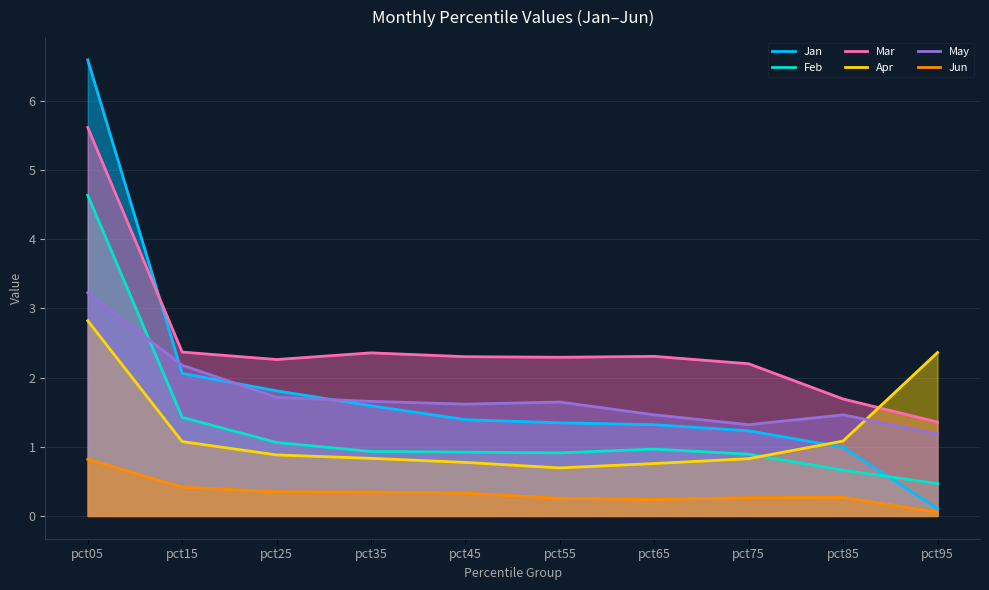

Is it true that Mar equals 3.2 at pct05?

False